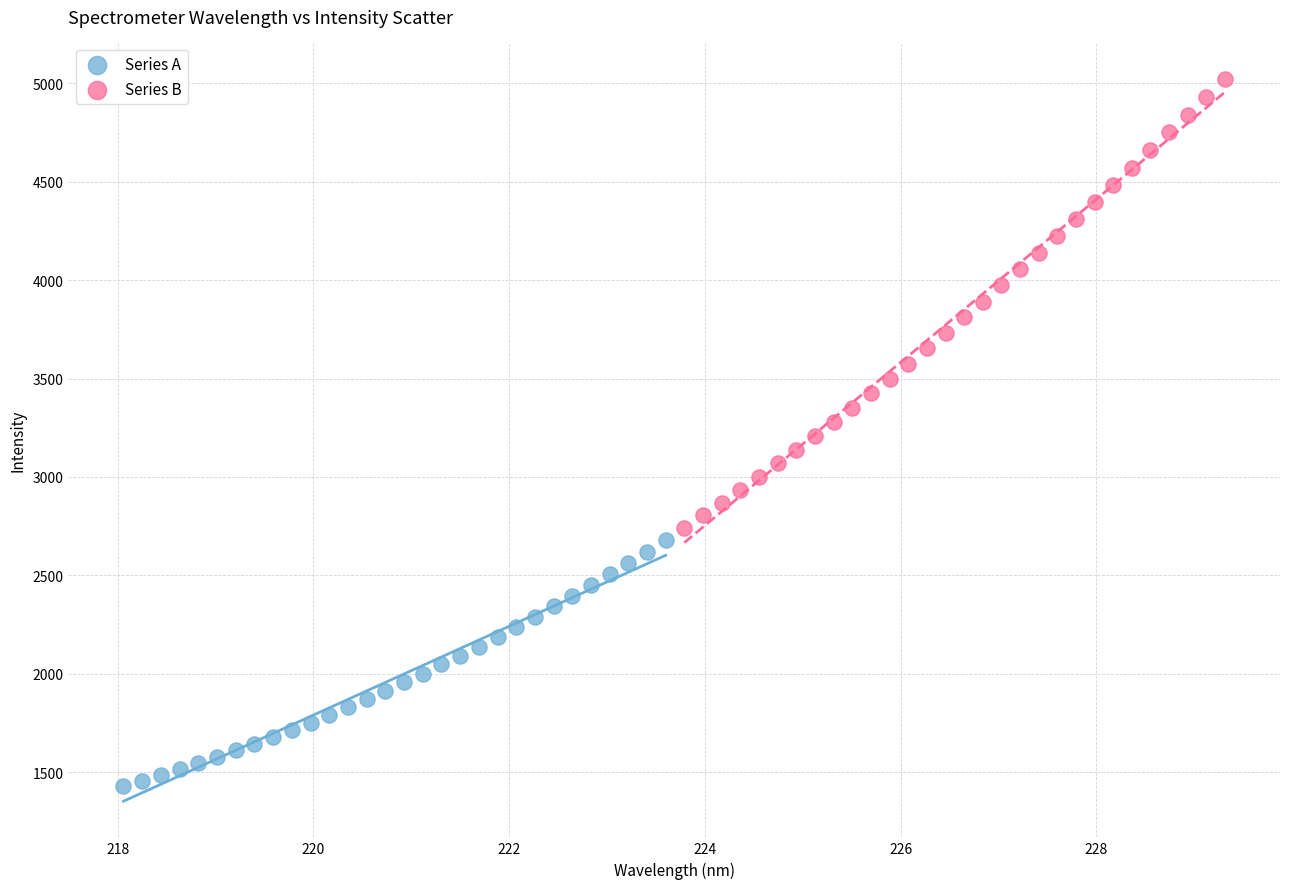

Which series has the widest spread of Y values?

Series B